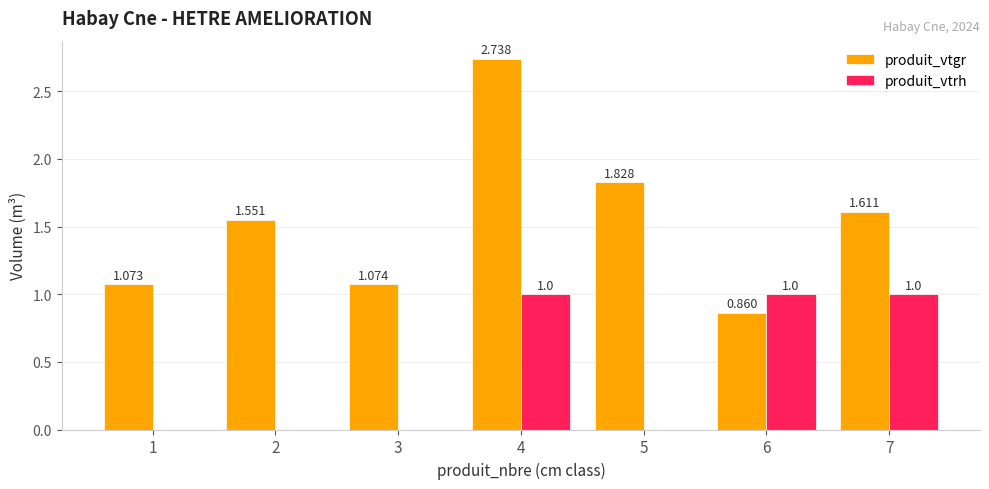

How many produit_vtrh values are between 0 and 1?

7